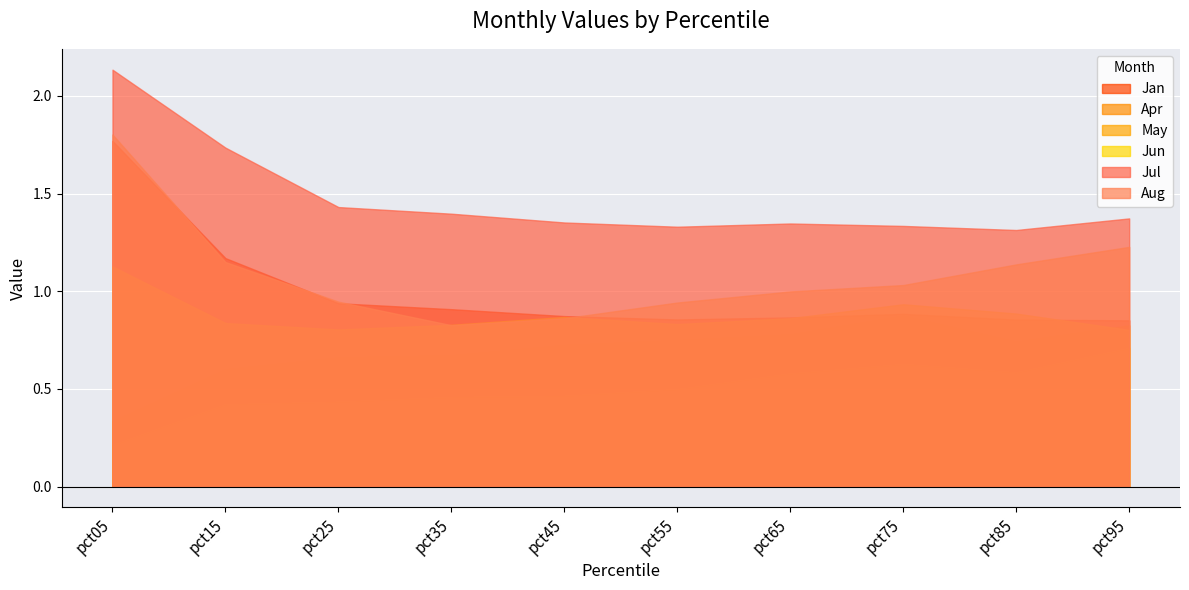

True or false: Jun has more than 0 interior local peaks.

True